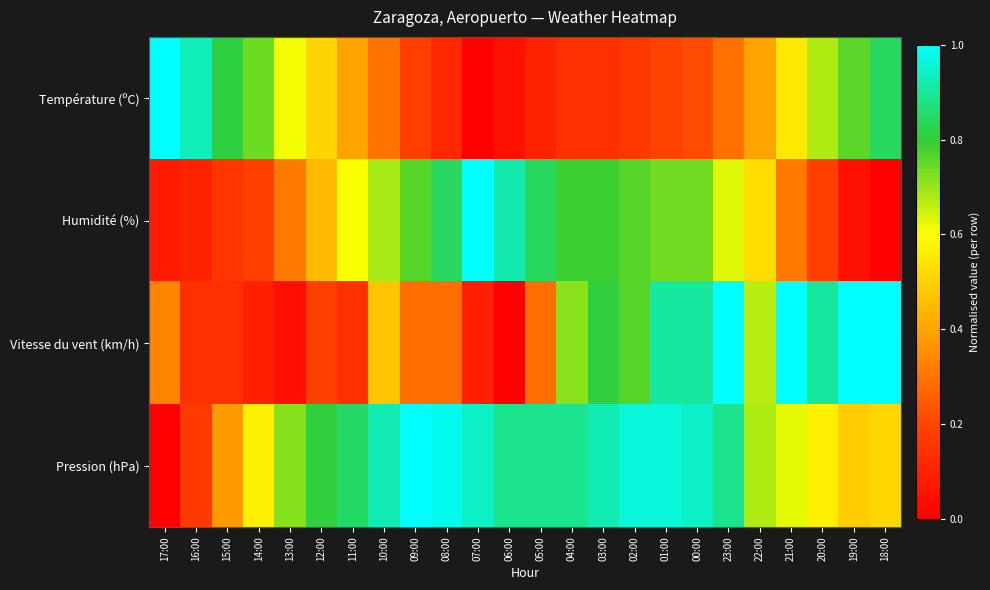

Reading left to right, what are all the values shown in this chart?

Température (ºC): 17:00=1.0	16:00=0.9	15:00=0.8	14:00=0.7	13:00=0.6	12:00=0.5	11:00=0.4	10:00=0.3	09:00=0.2	08:00=0.1	07:00=0.0	06:00=0.1	05:00=0.1	04:00=0.1	03:00=0.1	02:00=0.2	01:00=0.2	00:00=0.2	23:00=0.3	22:00=0.4	21:00=0.6	20:00=0.7	19:00=0.8	18:00=0.8
Humidité (%): 17:00=0.1	16:00=0.1	15:00=0.2	14:00=0.2	13:00=0.3	12:00=0.4	11:00=0.6	10:00=0.7	09:00=0.8	08:00=0.8	07:00=1.0	06:00=0.9	05:00=0.8	04:00=0.8	03:00=0.8	02:00=0.8	01:00=0.7	00:00=0.7	23:00=0.6	22:00=0.5	21:00=0.3	20:00=0.2	19:00=0.1	18:00=0.0
Vitesse du vent (km/h): 17:00=0.3	16:00=0.1	15:00=0.1	14:00=0.1	13:00=0.0	12:00=0.2	11:00=0.1	10:00=0.5	09:00=0.3	08:00=0.3	07:00=0.1	06:00=0.0	05:00=0.3	04:00=0.7	03:00=0.8	02:00=0.8	01:00=0.9	00:00=0.9	23:00=1.0	22:00=0.7	21:00=1.0	20:00=0.9	19:00=1.0	18:00=1.0
Pression (hPa): 17:00=0.0	16:00=0.2	15:00=0.4	14:00=0.6	13:00=0.7	12:00=0.8	11:00=0.8	10:00=0.9	09:00=1.0	08:00=1.0	07:00=0.9	06:00=0.9	05:00=0.9	04:00=0.9	03:00=0.9	02:00=1.0	01:00=1.0	00:00=0.9	23:00=0.9	22:00=0.7	21:00=0.6	20:00=0.6	19:00=0.5	18:00=0.5